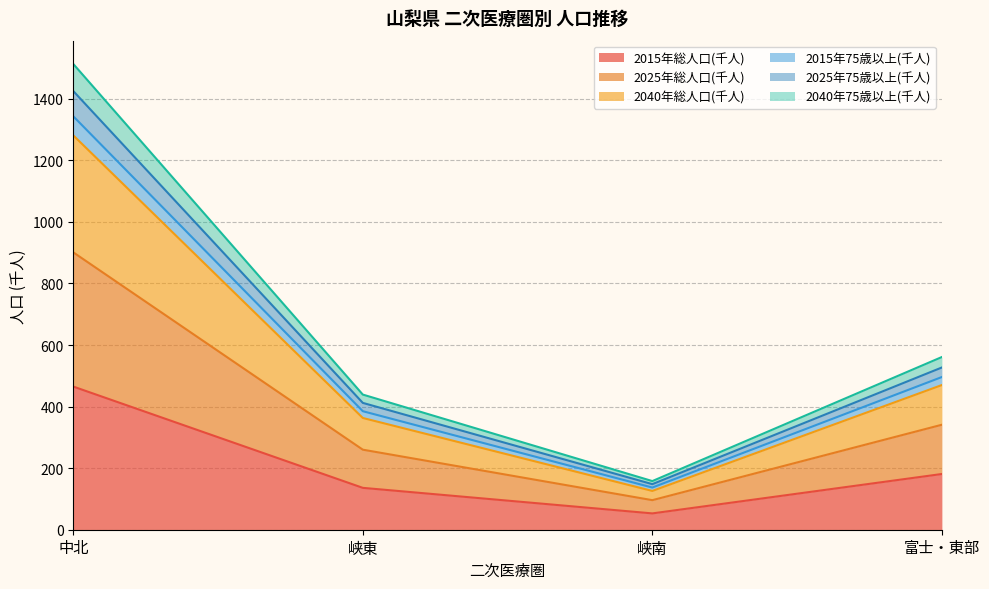

What is the difference between the highest and lowest values at 峡東?

303